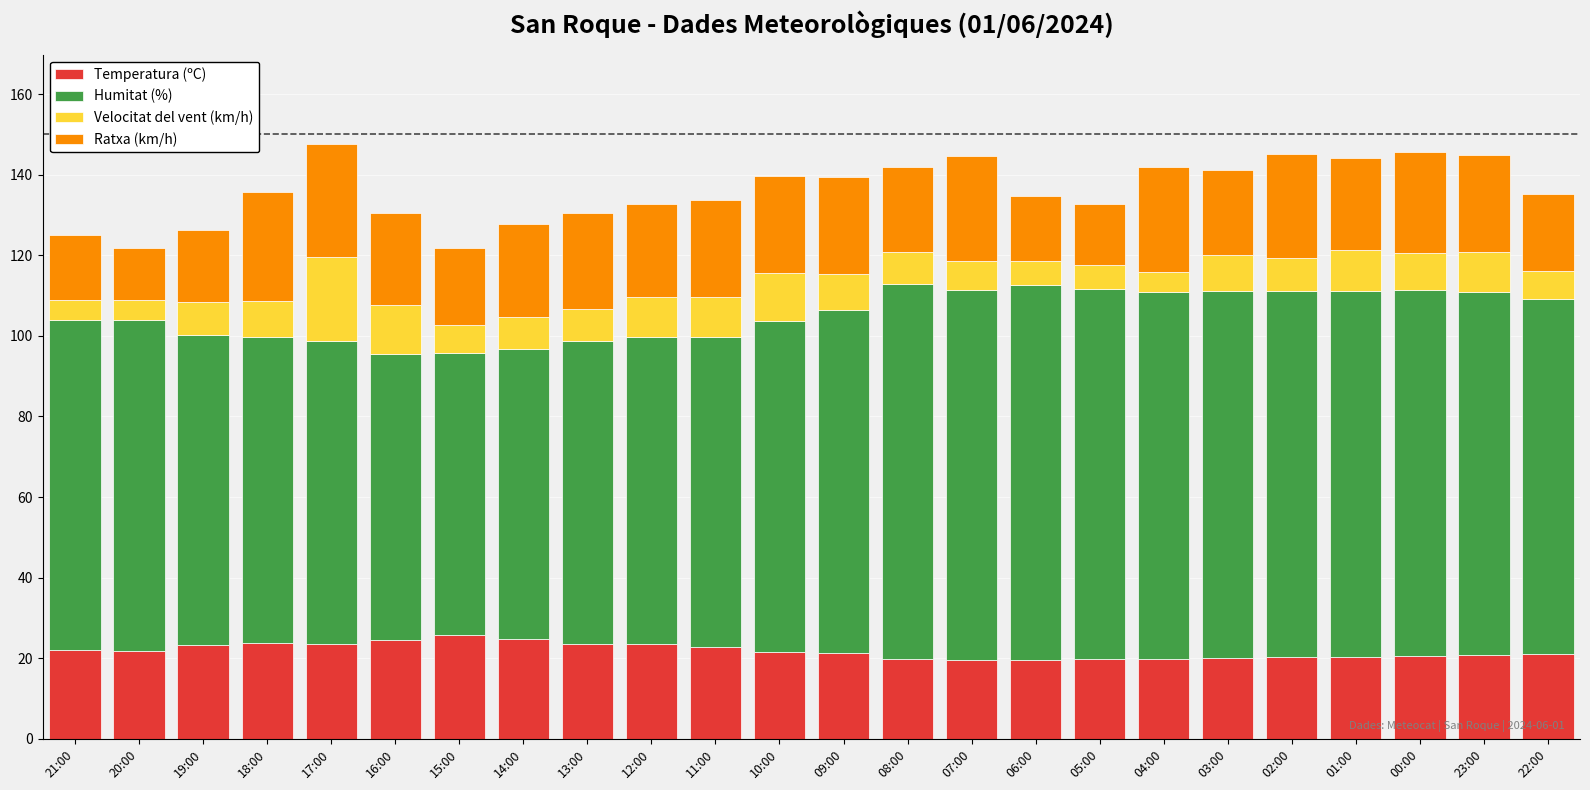

What is the average value of the Temperatura (ºC) series?

21.8